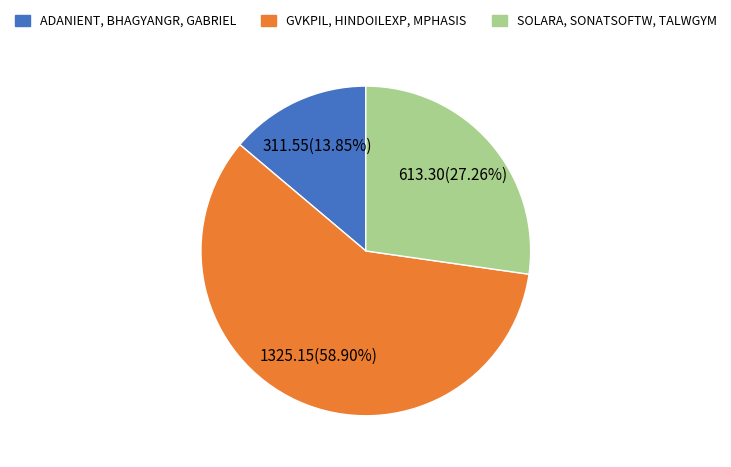

Is there any slice that represents more than half of the pie?

Yes